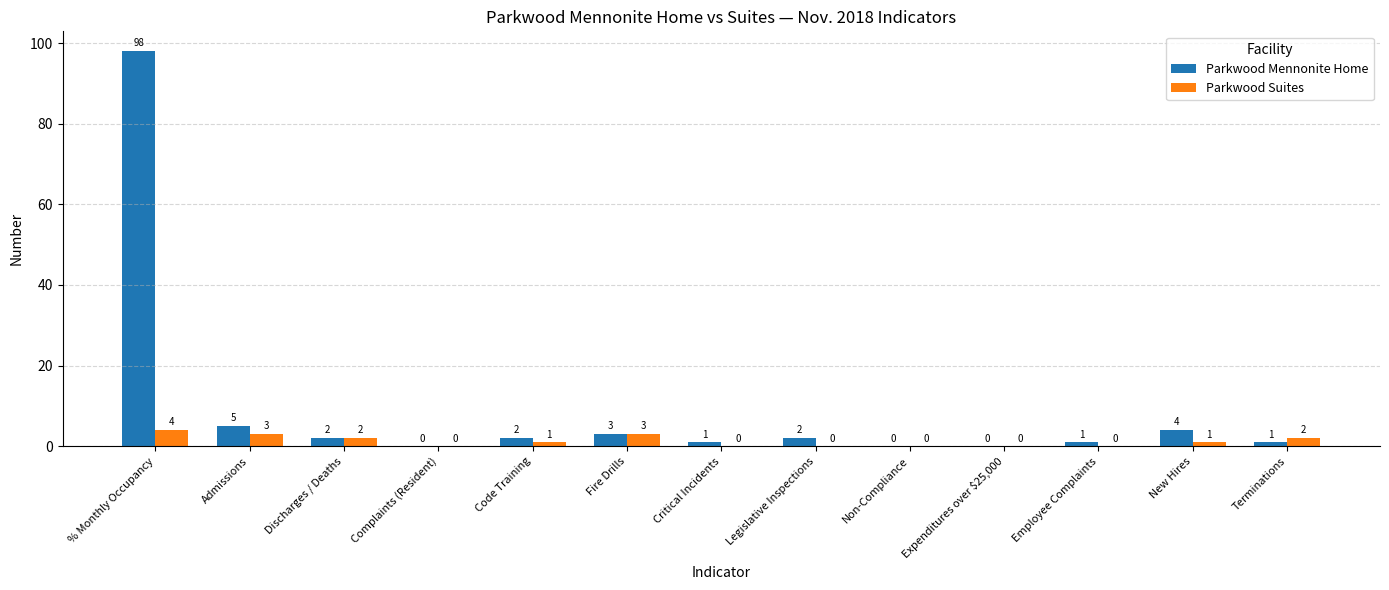

Which series has the largest total across all categories?

Parkwood Mennonite Home